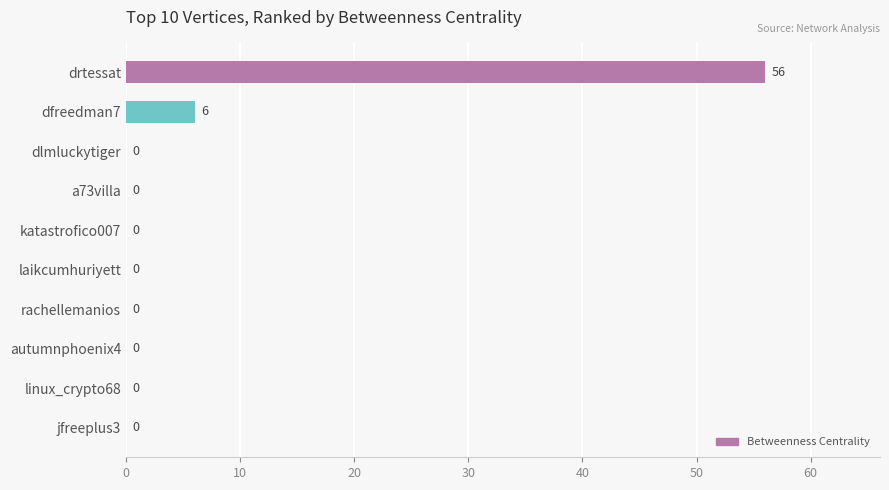

Where is the data nearest to the value 28?

dfreedman7